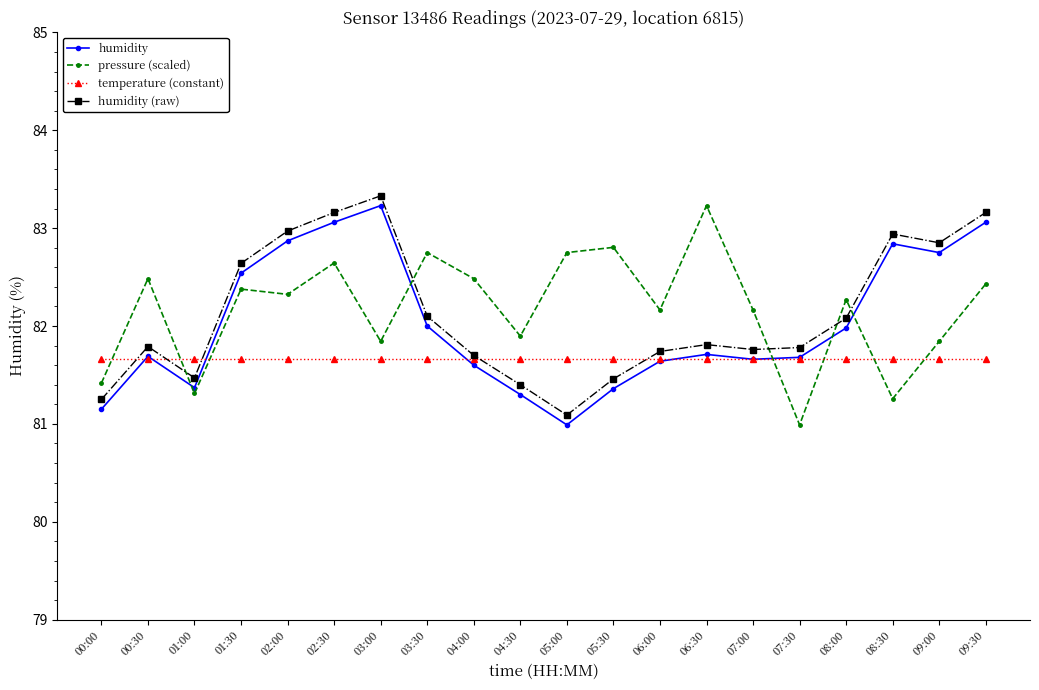

How many intersections are there between humidity (raw) and temperature (constant)?

5